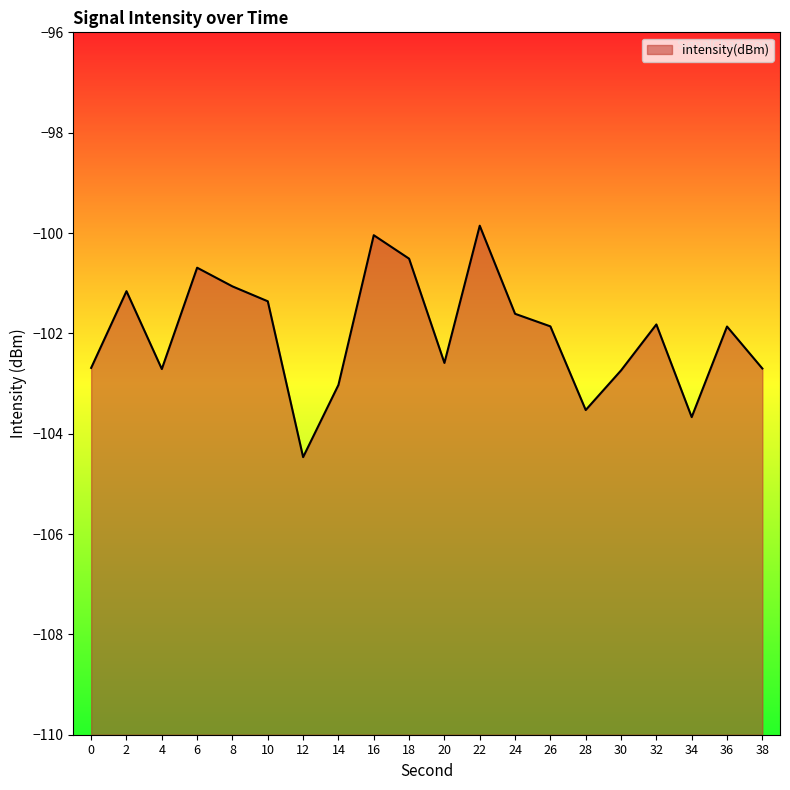

Is it true that the value at 12 is -43.5?

False